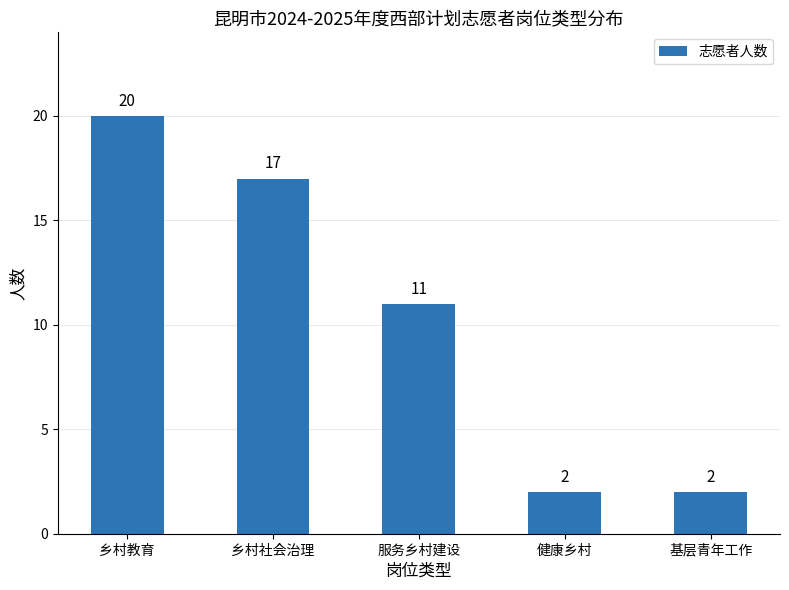

Reading left to right, extract all data points from this chart.

20	17	11	2	2